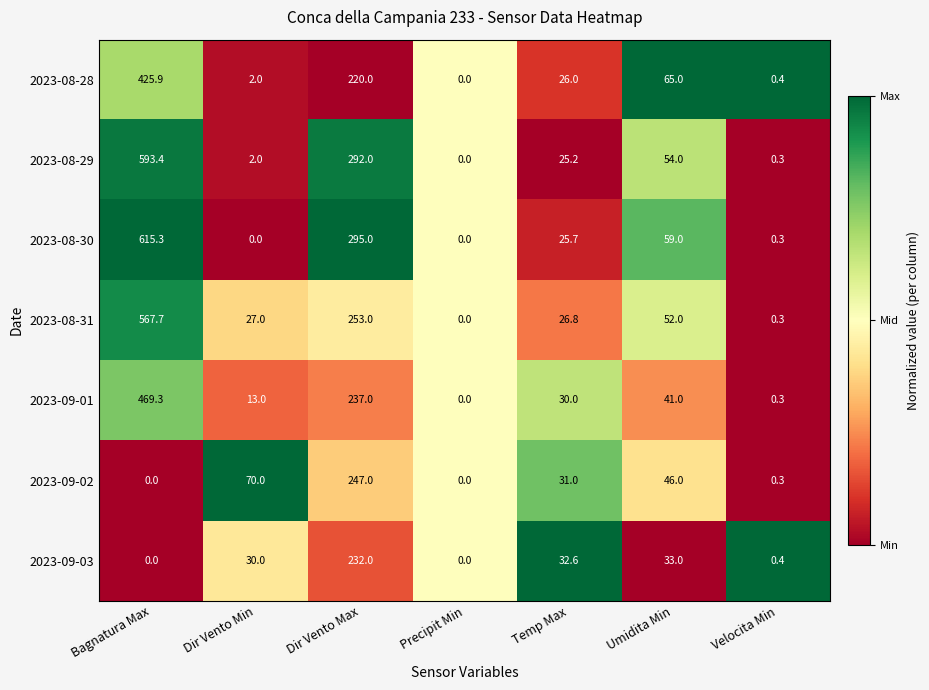

Which series has the largest total across all categories?

2023-08-30